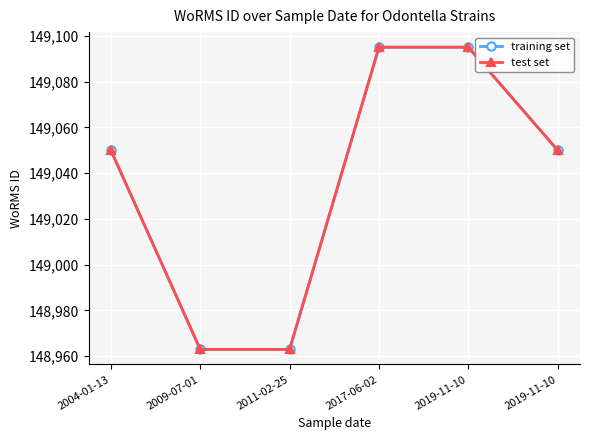

Does the chart have visible grid lines?

Yes